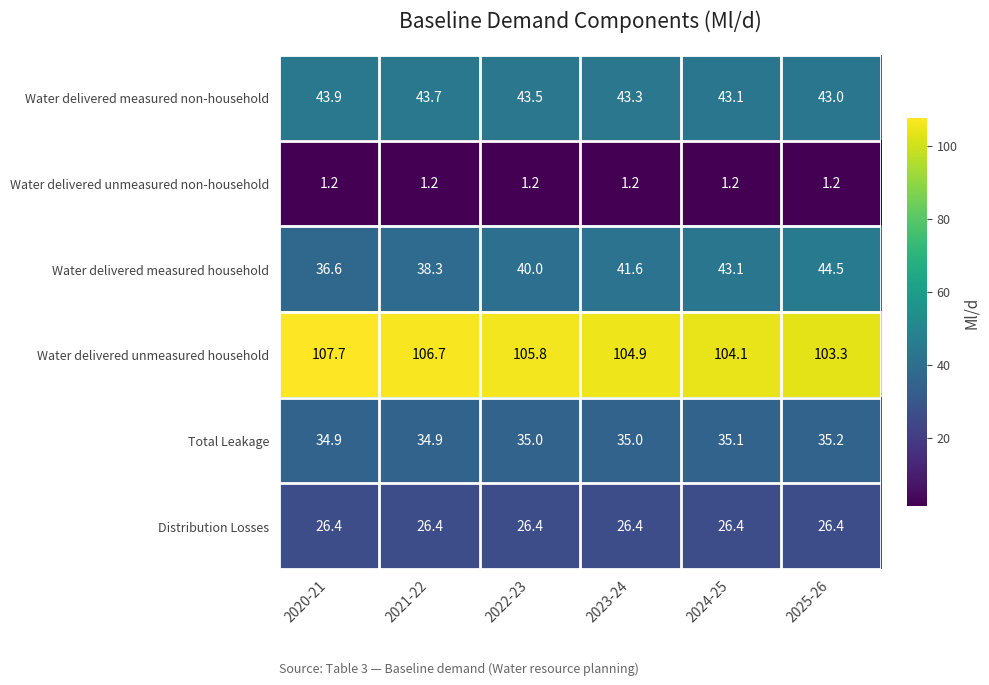

What is the maximum value shown in the chart?

107.7